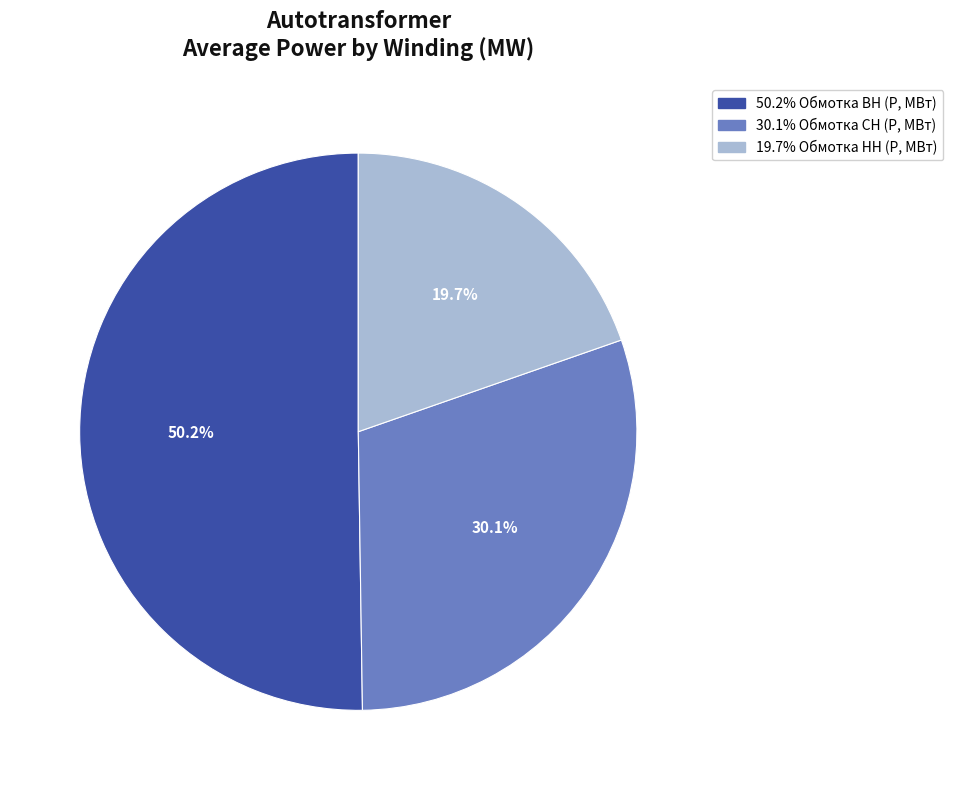

Does any single category account for the majority?

Yes